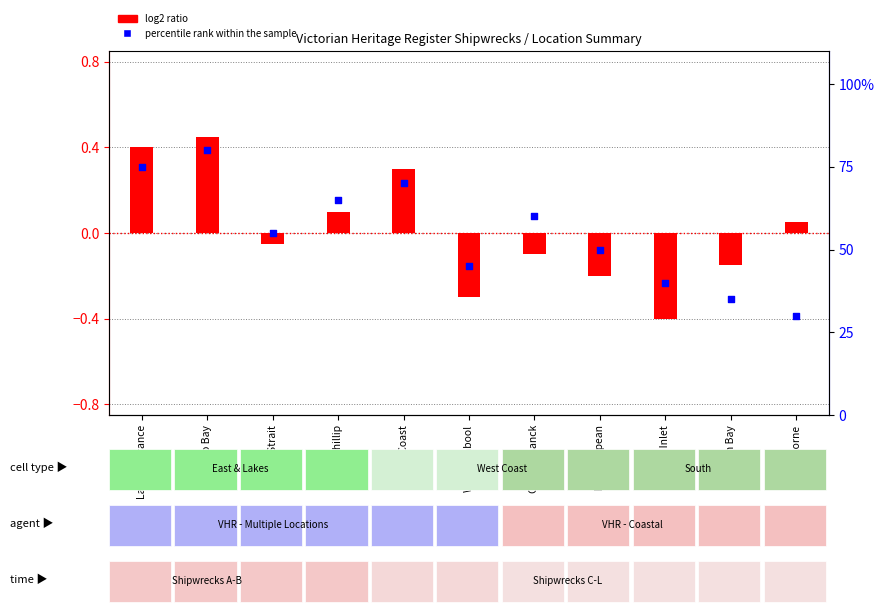

Which series reaches the minimum Y coordinate?

log2 ratio